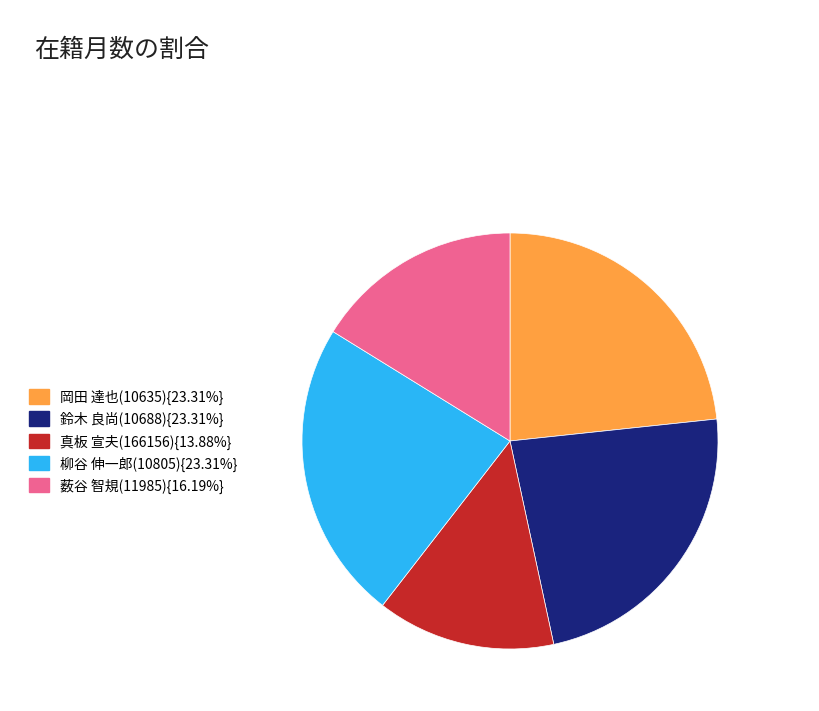

Is there any slice that represents more than half of the pie?

No